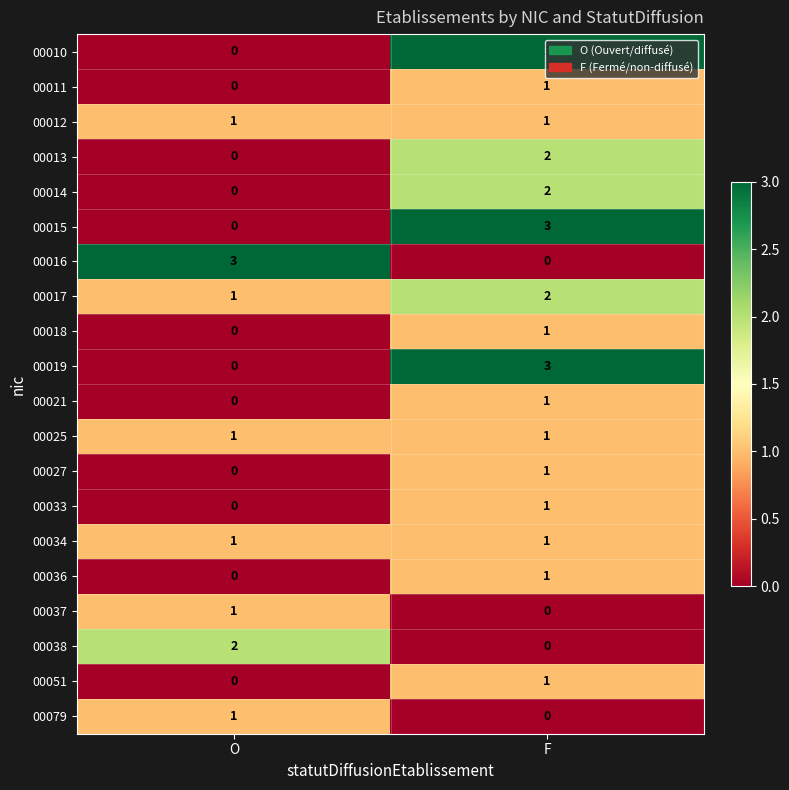

What is the sum of all 00016 values?

3